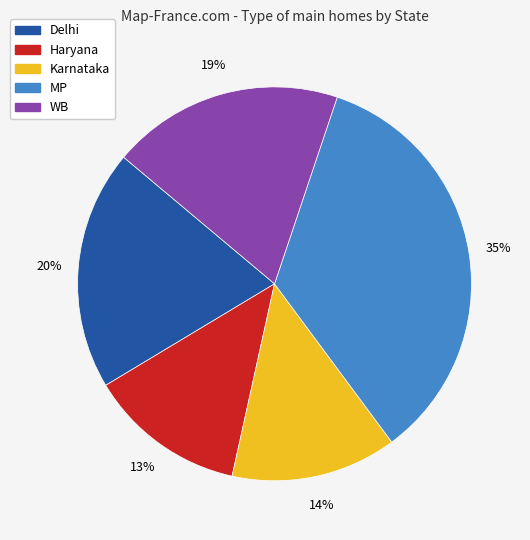

To the nearest percent, what is the average slice percentage?

20%